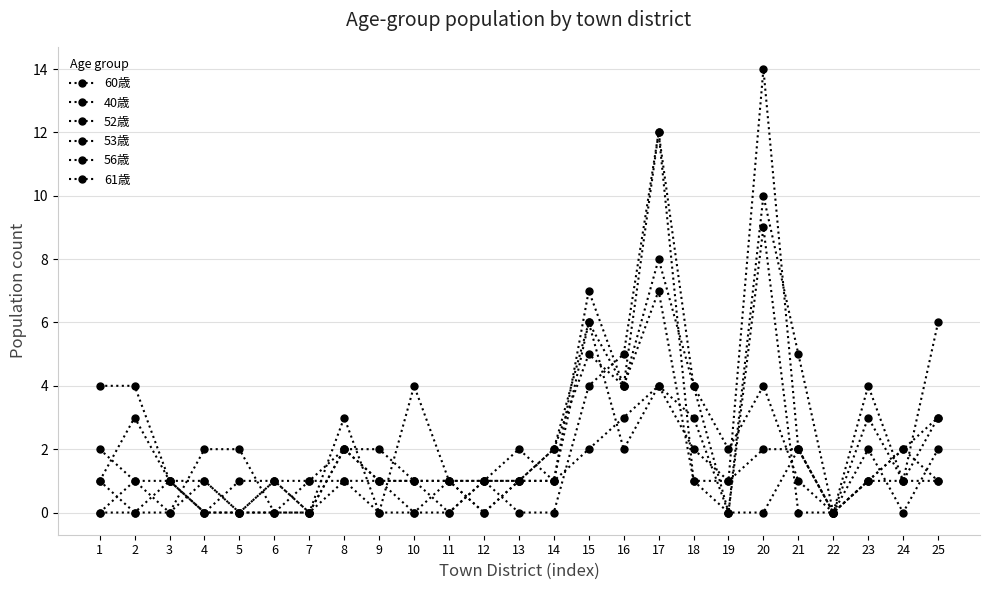

The value of 56歳 at 22 is 0. True or false?

True